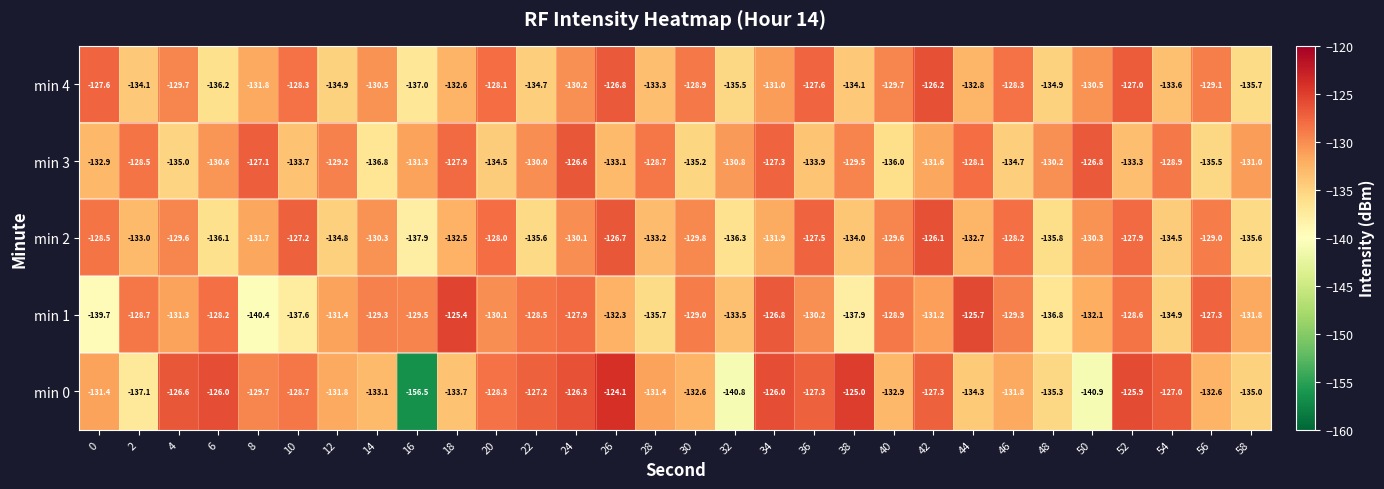

The value of min 0 at 38 is -33.5. True or false?

False